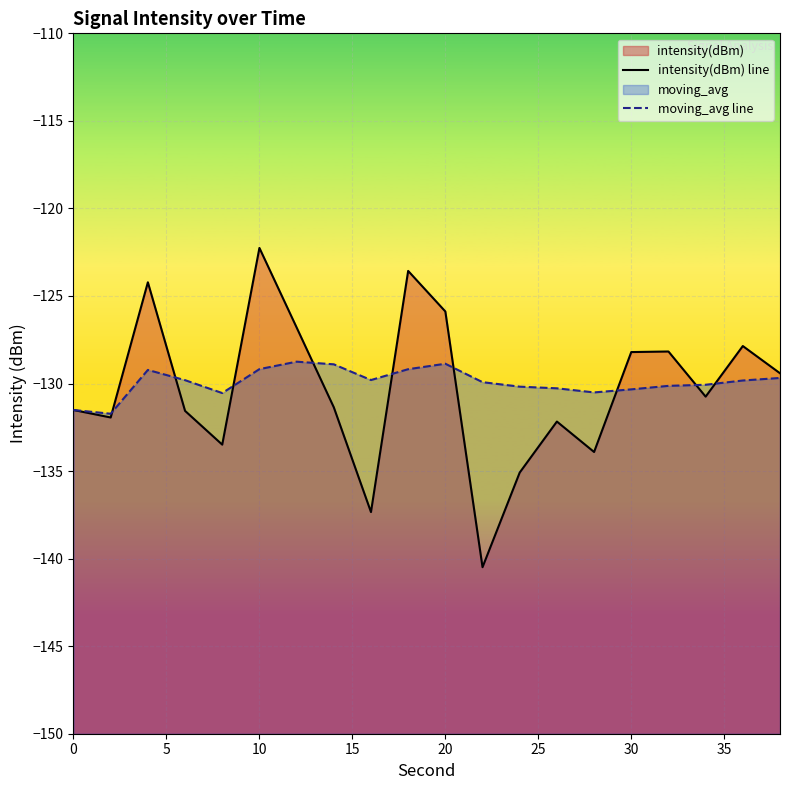

Rank the series by their maximum value, from lowest to highest.

moving_avg line, intensity(dBm) line